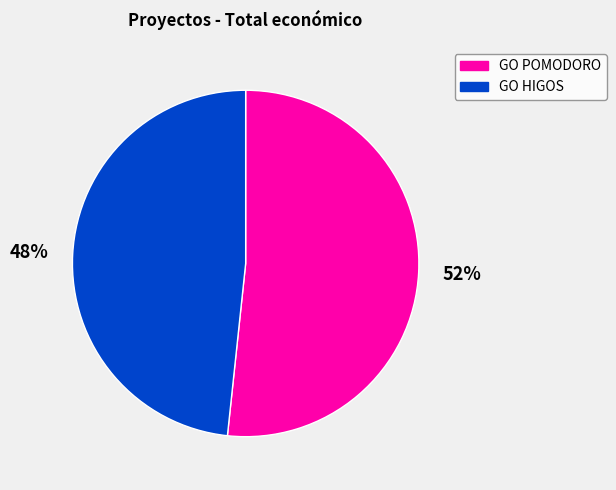

Count the number of slices in the pie.

2